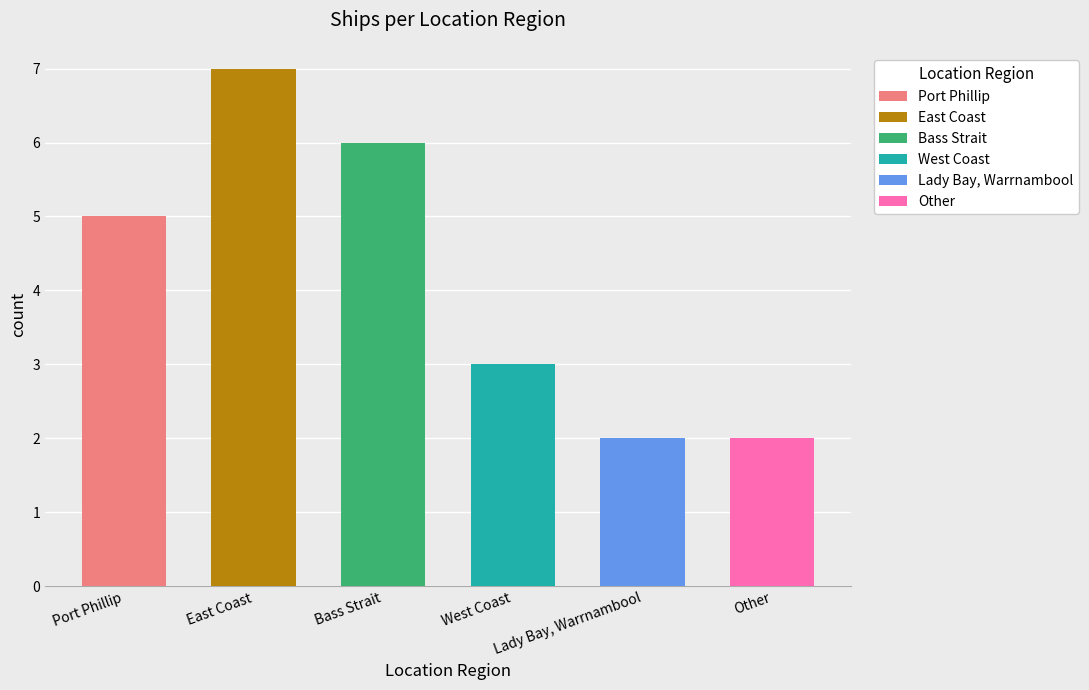

What is the label of the 4th bar from the left?

West Coast